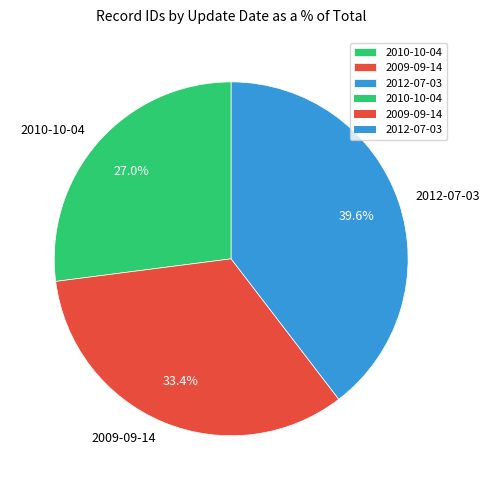

What is the ratio of the value at 2010-10-04 to the value at 2009-09-14?

0.8